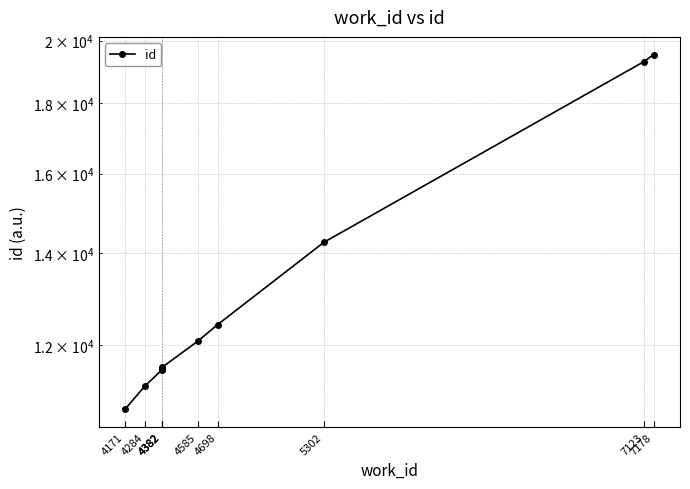

Reading left to right, list all the values displayed in this chart.

10776	11203	11517	11533	11561	12079	12420	14257	19304	19533